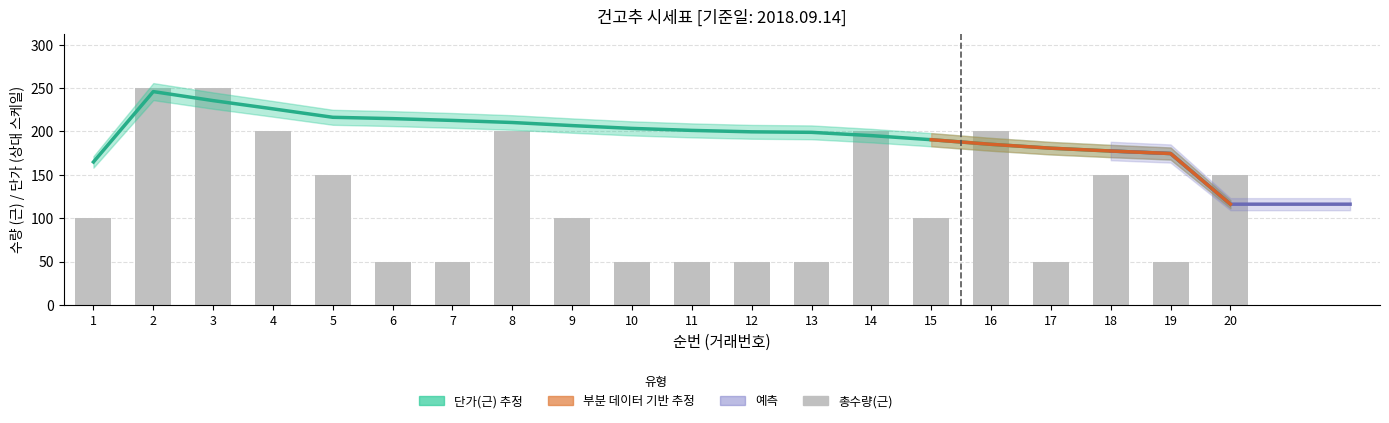

Rank the categories by value from lowest to highest.

6, 7, 10, 11, 12, 13, 17, 19, 1, 9, 15, 5, 18, 20, 4, 8, 14, 16, 2, 3